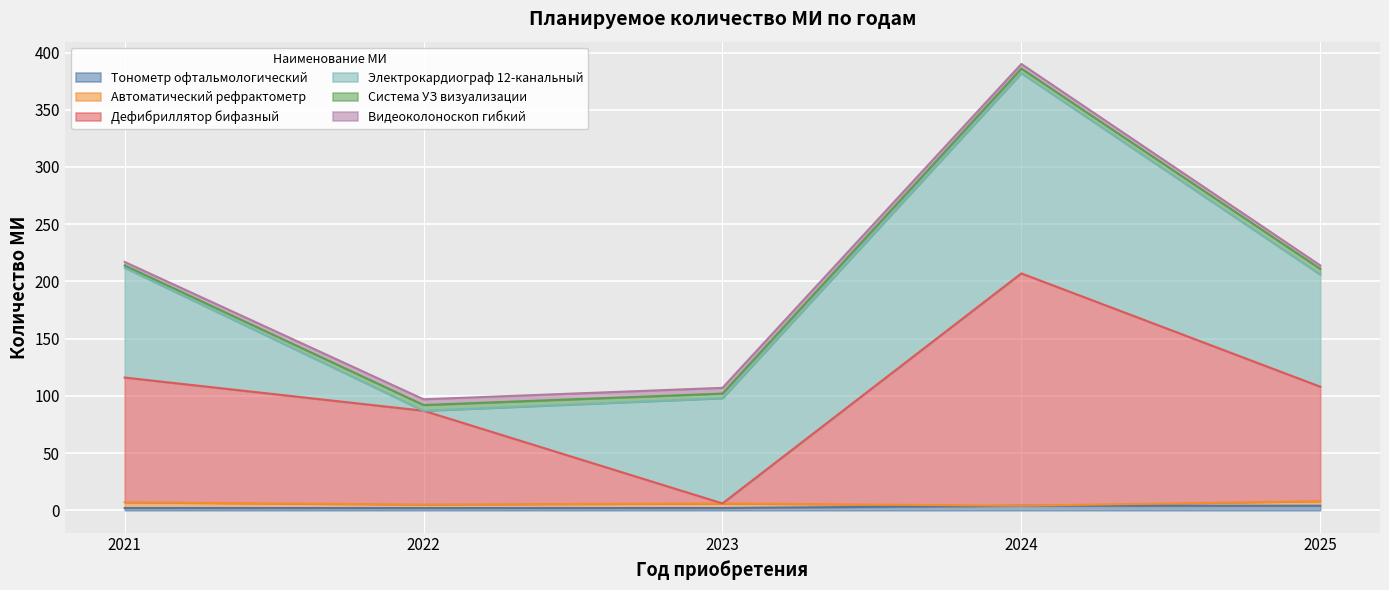

Reading left to right, what are all the values shown in this chart?

Тонометр офтальмологический: 2	2	2	4	4
Автоматический рефрактометр: 5	3	4	0	4
Дефибриллятор бифазный: 109	82	0	203	100
Электрокардиограф 12-канальный: 96	0	92	175	98
Система УЗ визуализации: 2	5	4	4	5
Видеоколоноскоп гибкий: 3	5	5	4	3